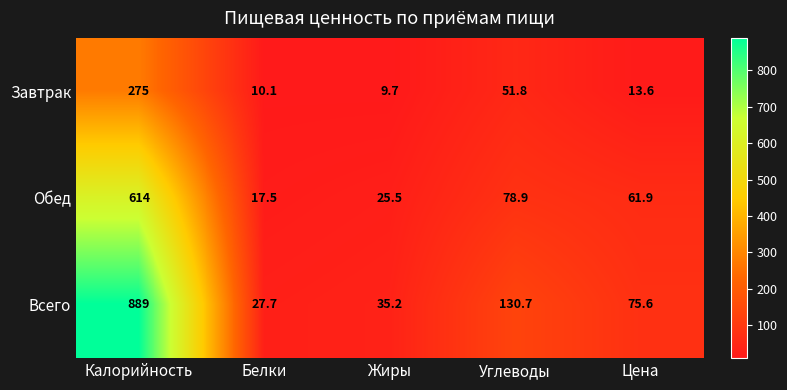

Rank the series at Белки from lowest to highest value.

Завтрак, Обед, Всего